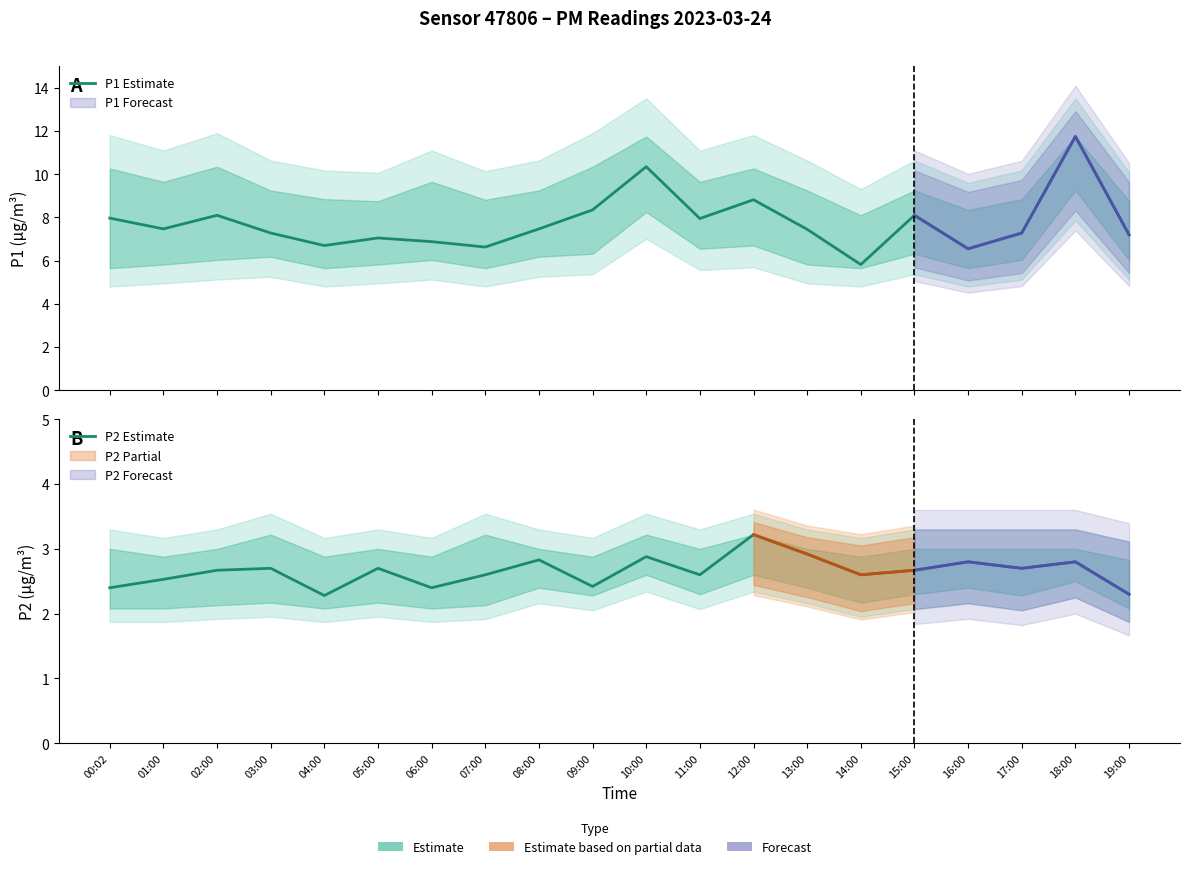

Reading right to left, transcribe all the data shown in this chart.

P1 Estimate: 19:00=7.2	18:00=11.8	17:00=7.3	16:00=6.5	15:00=8.1	14:00=5.8	13:00=7.5	12:00=8.8	11:00=8.0	10:00=10.3	09:00=8.3	08:00=7.5	07:00=6.6	06:00=6.9	05:00=7.0	04:00=6.7	03:00=7.3	02:00=8.1	01:00=7.5	00:02=8.0
P2 Estimate: 19:00=2.3	18:00=2.8	17:00=2.7	16:00=2.8	15:00=2.7	14:00=2.6	13:00=2.9	12:00=3.2	11:00=2.6	10:00=2.9	09:00=2.4	08:00=2.8	07:00=2.6	06:00=2.4	05:00=2.7	04:00=2.3	03:00=2.7	02:00=2.7	01:00=2.5	00:02=2.4